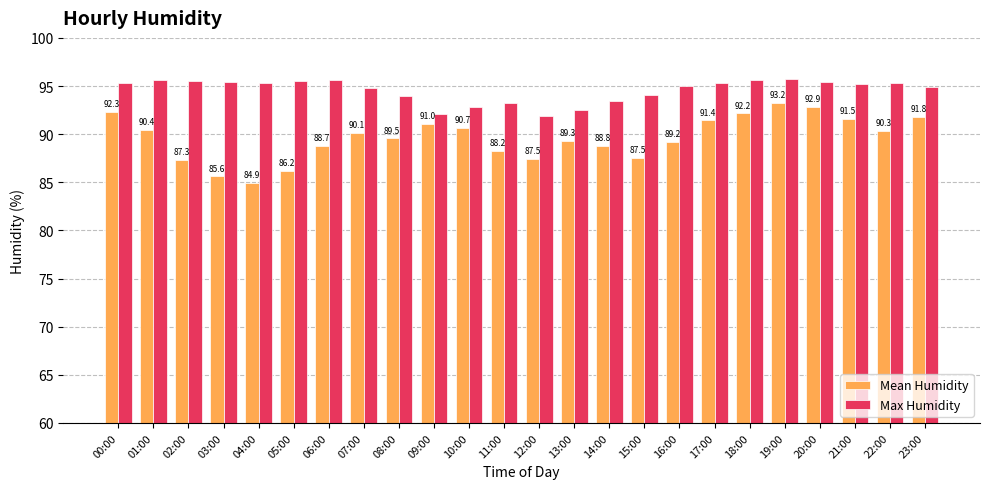

Which series has the largest range (max minus min)?

Mean Humidity